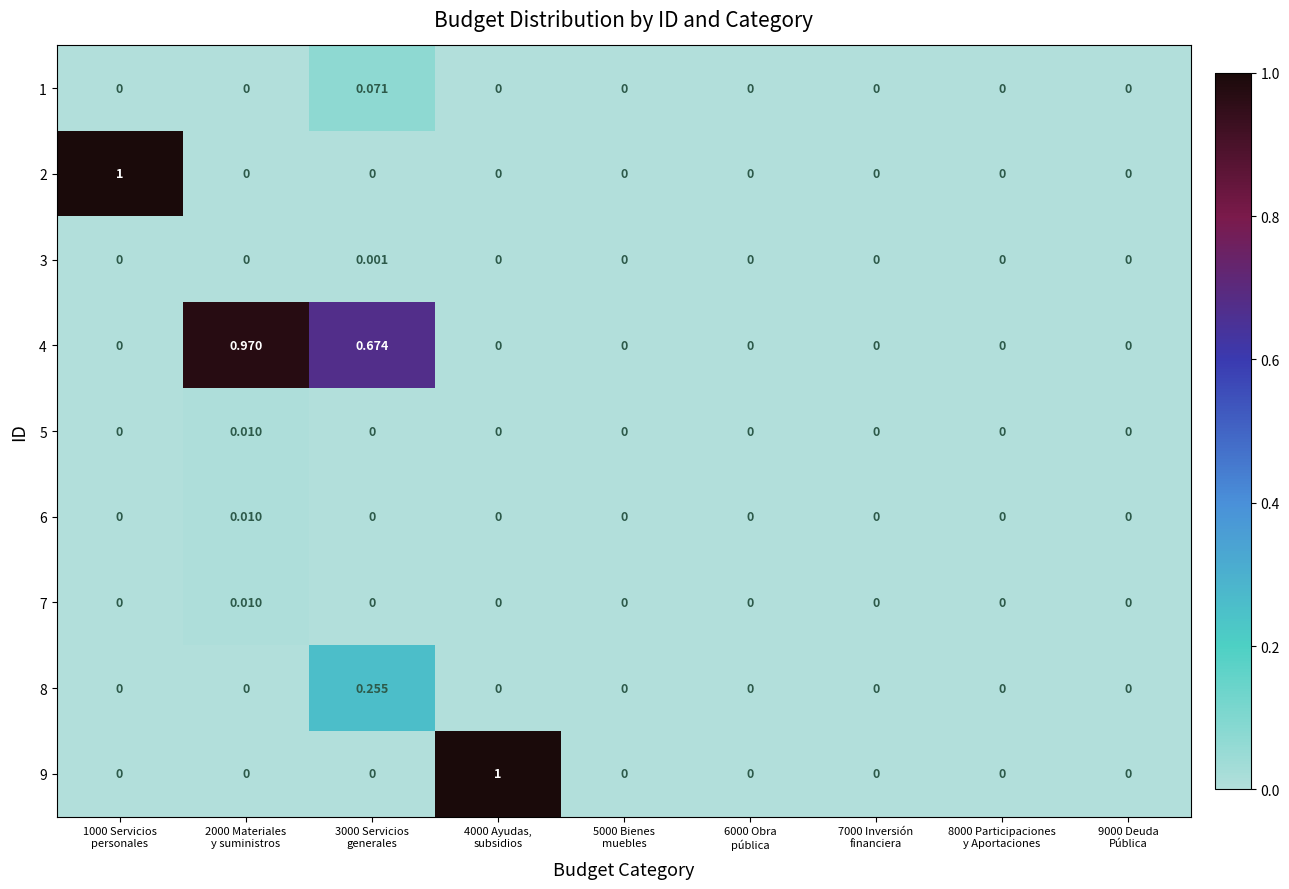

How many categories are shown in the chart?

9